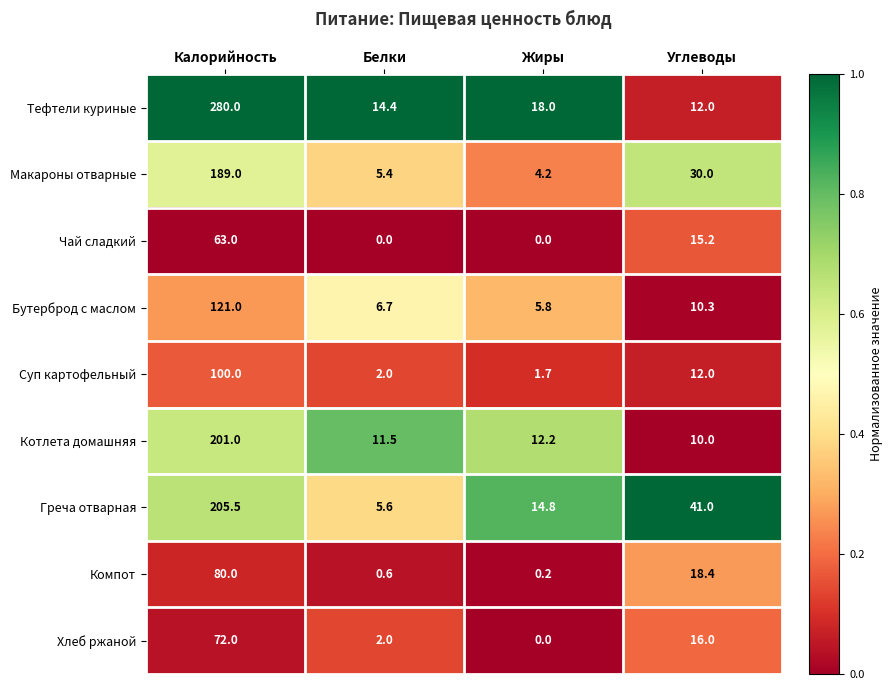

List the series in order of their peak value, lowest first.

Чай сладкий, Хлеб ржаной, Компот, Суп картофельный, Бутерброд с маслом, Макароны отварные, Котлета домашняя, Греча отварная, Тефтели куриные